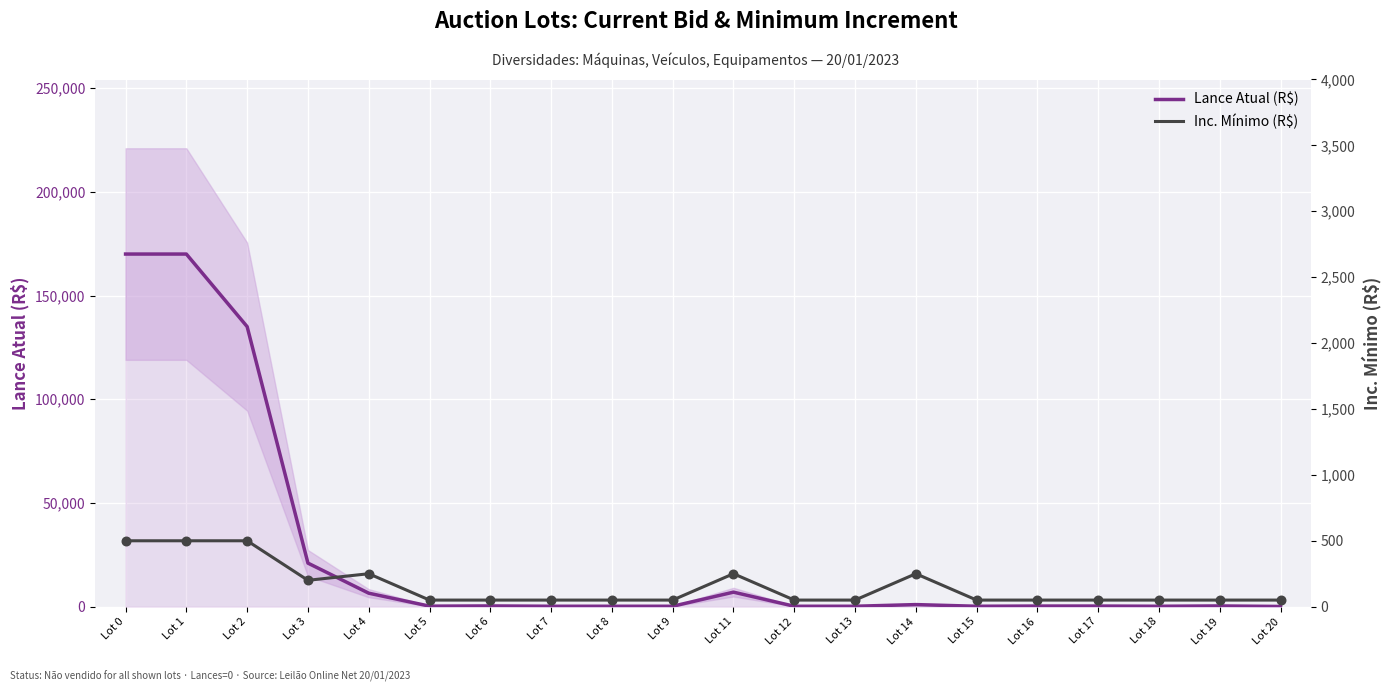

Which series reaches the maximum Y coordinate?

Lance Atual (R$)